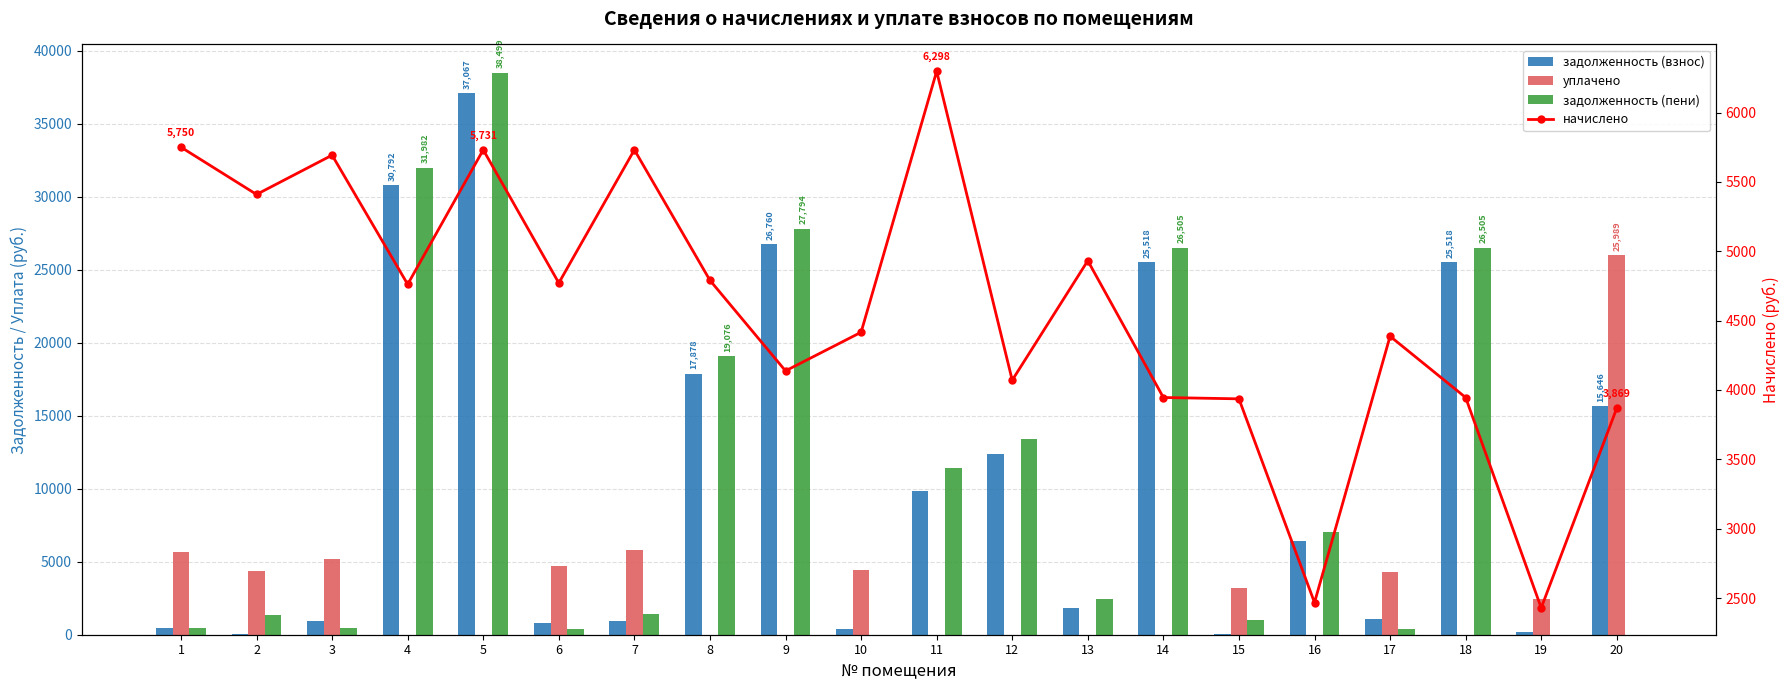

What are all the series names shown in the legend?

задолженность (взнос), уплачено, задолженность (пени), начислено